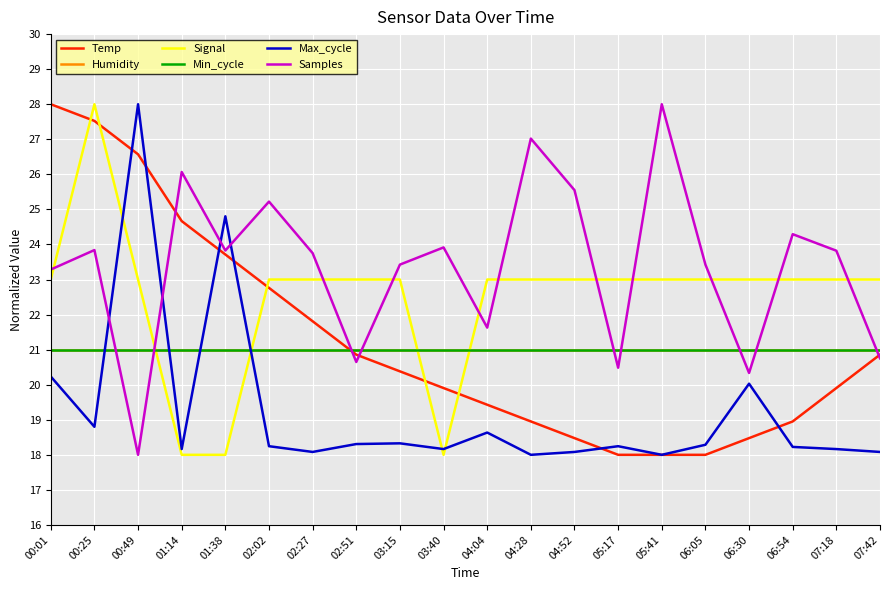

Does the chart have visible grid lines?

Yes